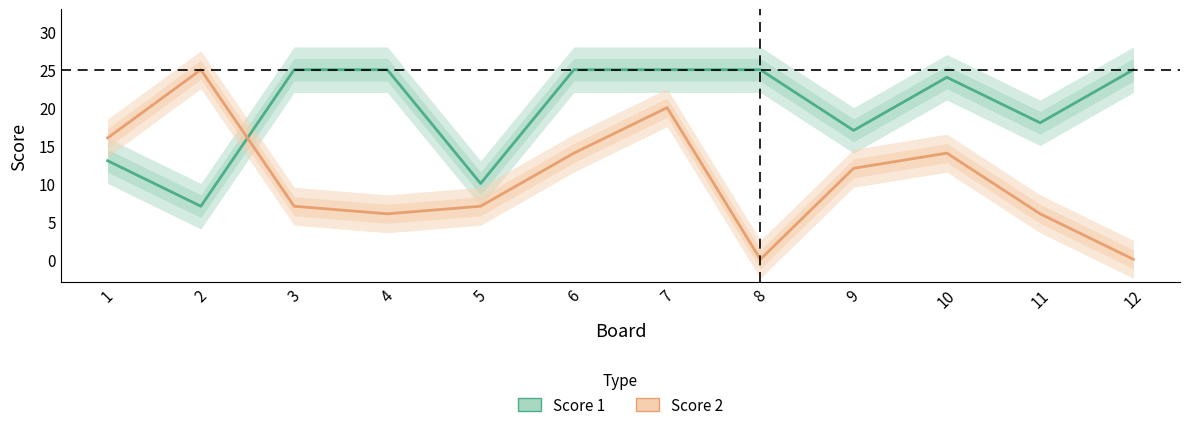

How many data points does each series have?

12